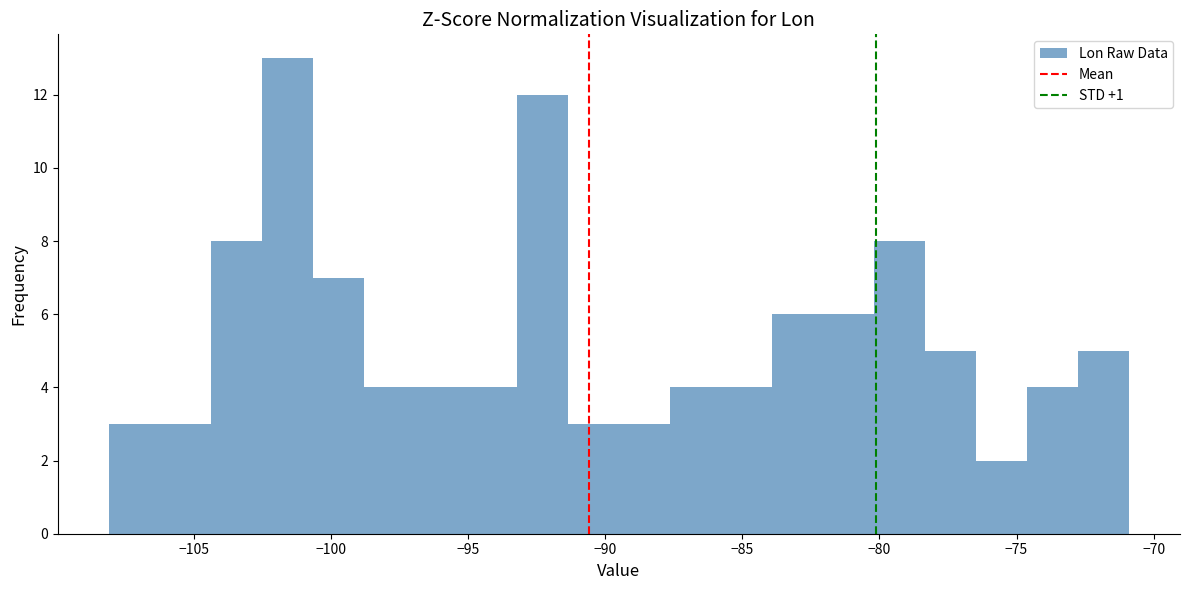

Read against the x-axis, roughly where is the centre of the tallest bar?

-101.5